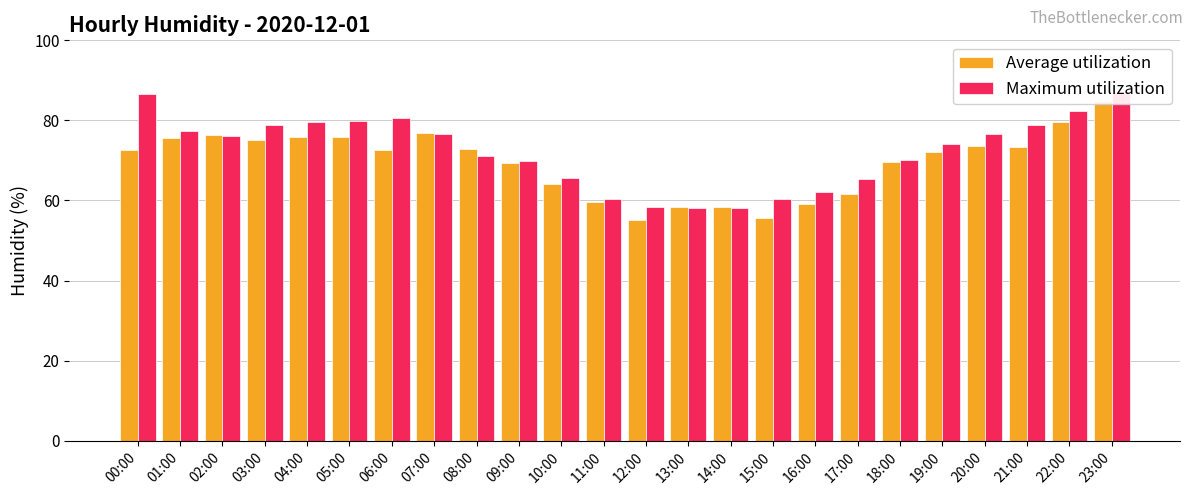

Reading right to left, list all the values displayed in this chart.

Average utilization: 23:00=84.8	22:00=79.7	21:00=73.3	20:00=73.5	19:00=72.0	18:00=69.6	17:00=61.6	16:00=59.0	15:00=55.6	14:00=58.3	13:00=58.3	12:00=55.1	11:00=59.6	10:00=64.2	09:00=69.4	08:00=72.8	07:00=76.8	06:00=72.7	05:00=75.8	04:00=75.9	03:00=75.0	02:00=76.3	01:00=75.7	00:00=72.5
Maximum utilization: 23:00=87.2	22:00=82.3	21:00=78.9	20:00=76.5	19:00=74.1	18:00=70.2	17:00=65.4	16:00=62.1	15:00=60.3	14:00=58.1	13:00=58.0	12:00=58.4	11:00=60.3	10:00=65.7	09:00=69.9	08:00=71.0	07:00=76.6	06:00=80.6	05:00=79.8	04:00=79.5	03:00=78.8	02:00=76.2	01:00=77.3	00:00=86.5